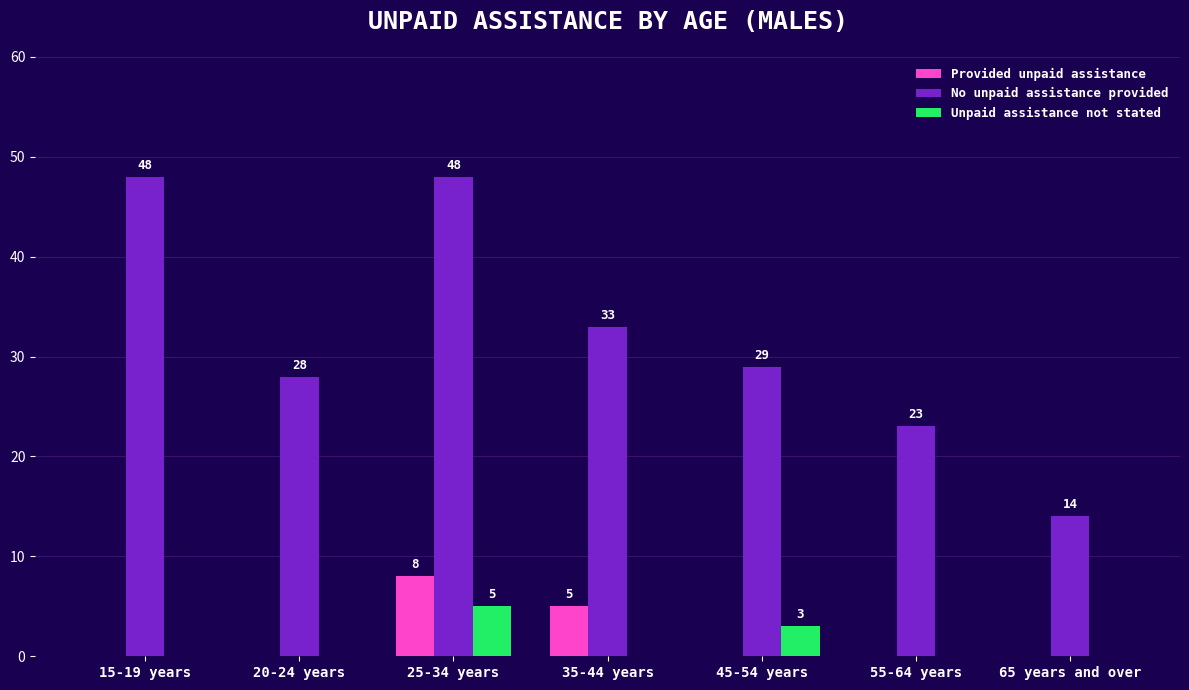

Reading right to left, extract all data points from this chart.

Provided unpaid assistance: 65 years and over=0	55-64 years=0	45-54 years=0	35-44 years=5	25-34 years=8	20-24 years=0	15-19 years=0
No unpaid assistance provided: 65 years and over=14	55-64 years=23	45-54 years=29	35-44 years=33	25-34 years=48	20-24 years=28	15-19 years=48
Unpaid assistance not stated: 65 years and over=0	55-64 years=0	45-54 years=3	35-44 years=0	25-34 years=5	20-24 years=0	15-19 years=0